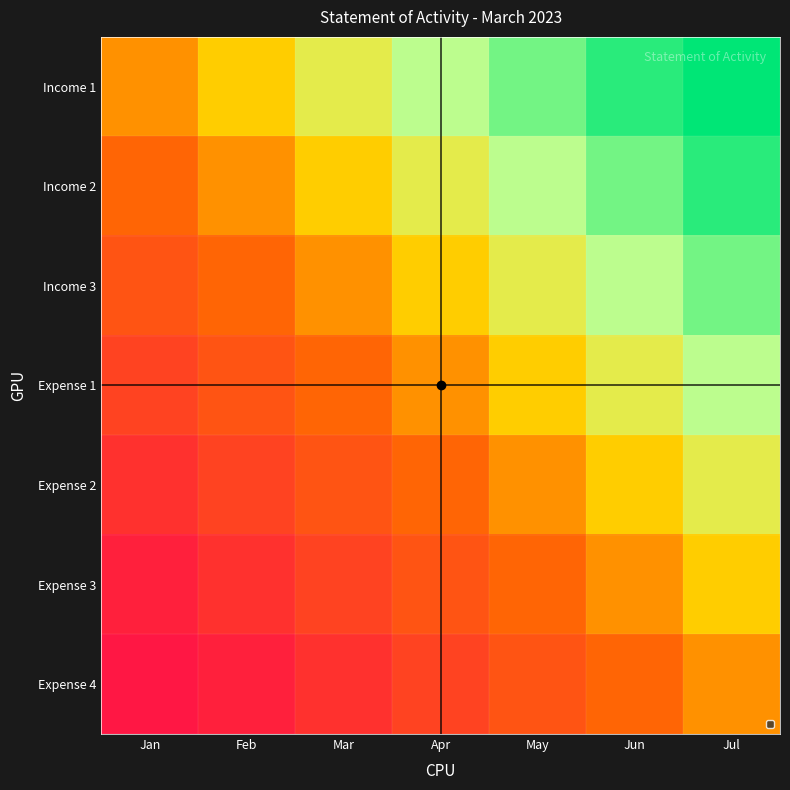

Which series has the widest spread of values?

Income 2